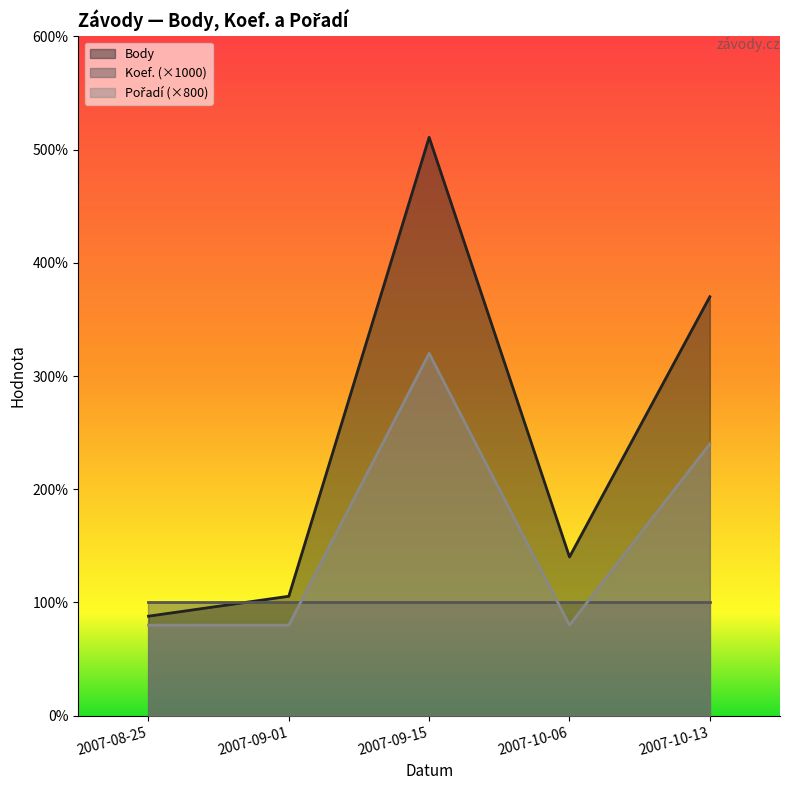

At which category does Pořadí reach its first local valley?

2007-10-06